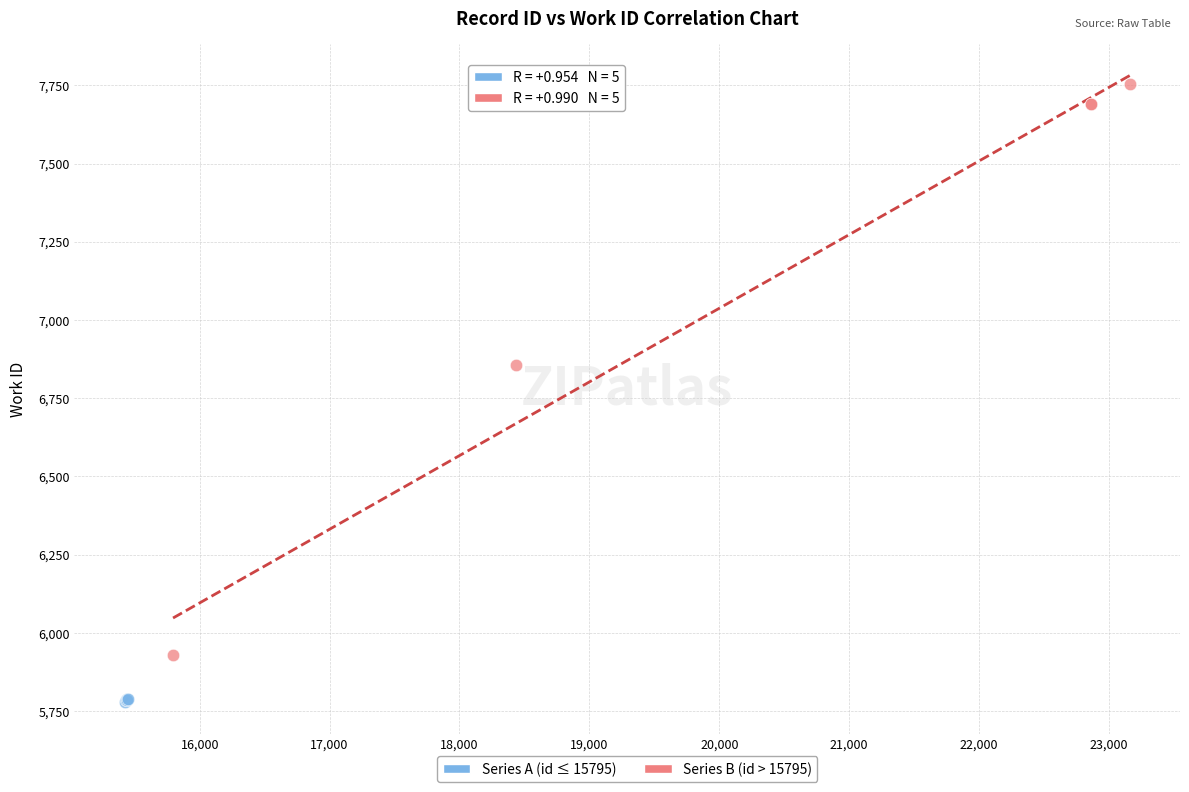

Which series contains the highest Y value?

Series B (id > 15795)